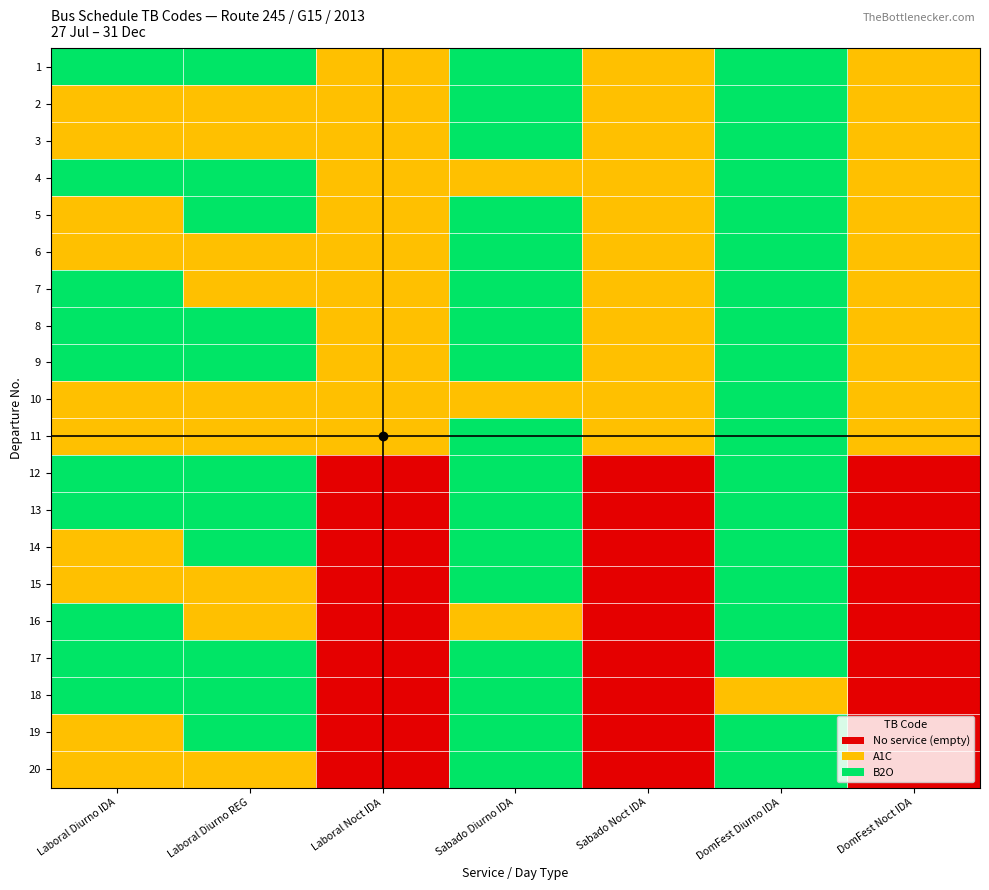

Reading left to right, list all the values displayed in this chart.

1: Laboral Diurno IDA=2	Laboral Diurno REG=2	Laboral Noct IDA=1	Sabado Diurno IDA=2	Sabado Noct IDA=1	DomFest Diurno IDA=2	DomFest Noct IDA=1
2: Laboral Diurno IDA=1	Laboral Diurno REG=1	Laboral Noct IDA=1	Sabado Diurno IDA=2	Sabado Noct IDA=1	DomFest Diurno IDA=2	DomFest Noct IDA=1
3: Laboral Diurno IDA=1	Laboral Diurno REG=1	Laboral Noct IDA=1	Sabado Diurno IDA=2	Sabado Noct IDA=1	DomFest Diurno IDA=2	DomFest Noct IDA=1
4: Laboral Diurno IDA=2	Laboral Diurno REG=2	Laboral Noct IDA=1	Sabado Diurno IDA=1	Sabado Noct IDA=1	DomFest Diurno IDA=2	DomFest Noct IDA=1
5: Laboral Diurno IDA=1	Laboral Diurno REG=2	Laboral Noct IDA=1	Sabado Diurno IDA=2	Sabado Noct IDA=1	DomFest Diurno IDA=2	DomFest Noct IDA=1
6: Laboral Diurno IDA=1	Laboral Diurno REG=1	Laboral Noct IDA=1	Sabado Diurno IDA=2	Sabado Noct IDA=1	DomFest Diurno IDA=2	DomFest Noct IDA=1
7: Laboral Diurno IDA=2	Laboral Diurno REG=1	Laboral Noct IDA=1	Sabado Diurno IDA=2	Sabado Noct IDA=1	DomFest Diurno IDA=2	DomFest Noct IDA=1
8: Laboral Diurno IDA=2	Laboral Diurno REG=2	Laboral Noct IDA=1	Sabado Diurno IDA=2	Sabado Noct IDA=1	DomFest Diurno IDA=2	DomFest Noct IDA=1
9: Laboral Diurno IDA=2	Laboral Diurno REG=2	Laboral Noct IDA=1	Sabado Diurno IDA=2	Sabado Noct IDA=1	DomFest Diurno IDA=2	DomFest Noct IDA=1
10: Laboral Diurno IDA=1	Laboral Diurno REG=1	Laboral Noct IDA=1	Sabado Diurno IDA=1	Sabado Noct IDA=1	DomFest Diurno IDA=2	DomFest Noct IDA=1
11: Laboral Diurno IDA=1	Laboral Diurno REG=1	Laboral Noct IDA=1	Sabado Diurno IDA=2	Sabado Noct IDA=1	DomFest Diurno IDA=2	DomFest Noct IDA=1
12: Laboral Diurno IDA=2	Laboral Diurno REG=2	Laboral Noct IDA=0	Sabado Diurno IDA=2	Sabado Noct IDA=0	DomFest Diurno IDA=2	DomFest Noct IDA=0
13: Laboral Diurno IDA=2	Laboral Diurno REG=2	Laboral Noct IDA=0	Sabado Diurno IDA=2	Sabado Noct IDA=0	DomFest Diurno IDA=2	DomFest Noct IDA=0
14: Laboral Diurno IDA=1	Laboral Diurno REG=2	Laboral Noct IDA=0	Sabado Diurno IDA=2	Sabado Noct IDA=0	DomFest Diurno IDA=2	DomFest Noct IDA=0
15: Laboral Diurno IDA=1	Laboral Diurno REG=1	Laboral Noct IDA=0	Sabado Diurno IDA=2	Sabado Noct IDA=0	DomFest Diurno IDA=2	DomFest Noct IDA=0
16: Laboral Diurno IDA=2	Laboral Diurno REG=1	Laboral Noct IDA=0	Sabado Diurno IDA=1	Sabado Noct IDA=0	DomFest Diurno IDA=2	DomFest Noct IDA=0
17: Laboral Diurno IDA=2	Laboral Diurno REG=2	Laboral Noct IDA=0	Sabado Diurno IDA=2	Sabado Noct IDA=0	DomFest Diurno IDA=2	DomFest Noct IDA=0
18: Laboral Diurno IDA=2	Laboral Diurno REG=2	Laboral Noct IDA=0	Sabado Diurno IDA=2	Sabado Noct IDA=0	DomFest Diurno IDA=1	DomFest Noct IDA=0
19: Laboral Diurno IDA=1	Laboral Diurno REG=2	Laboral Noct IDA=0	Sabado Diurno IDA=2	Sabado Noct IDA=0	DomFest Diurno IDA=2	DomFest Noct IDA=0
20: Laboral Diurno IDA=1	Laboral Diurno REG=1	Laboral Noct IDA=0	Sabado Diurno IDA=2	Sabado Noct IDA=0	DomFest Diurno IDA=2	DomFest Noct IDA=0